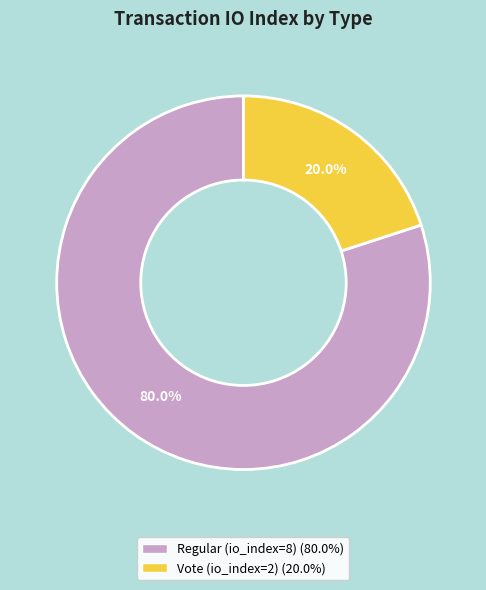

Is there any slice that represents more than half of the pie?

Yes